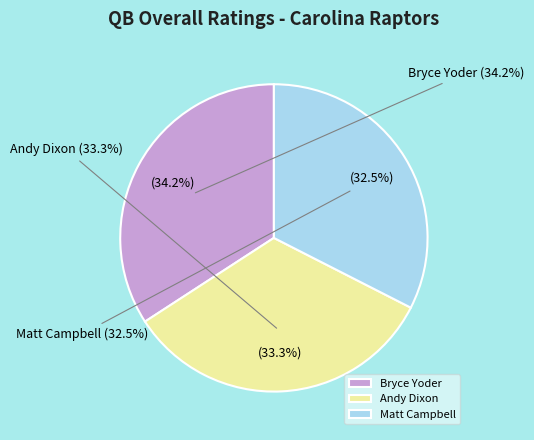

Is it true that Andy Dixon is 33% of the pie?

True